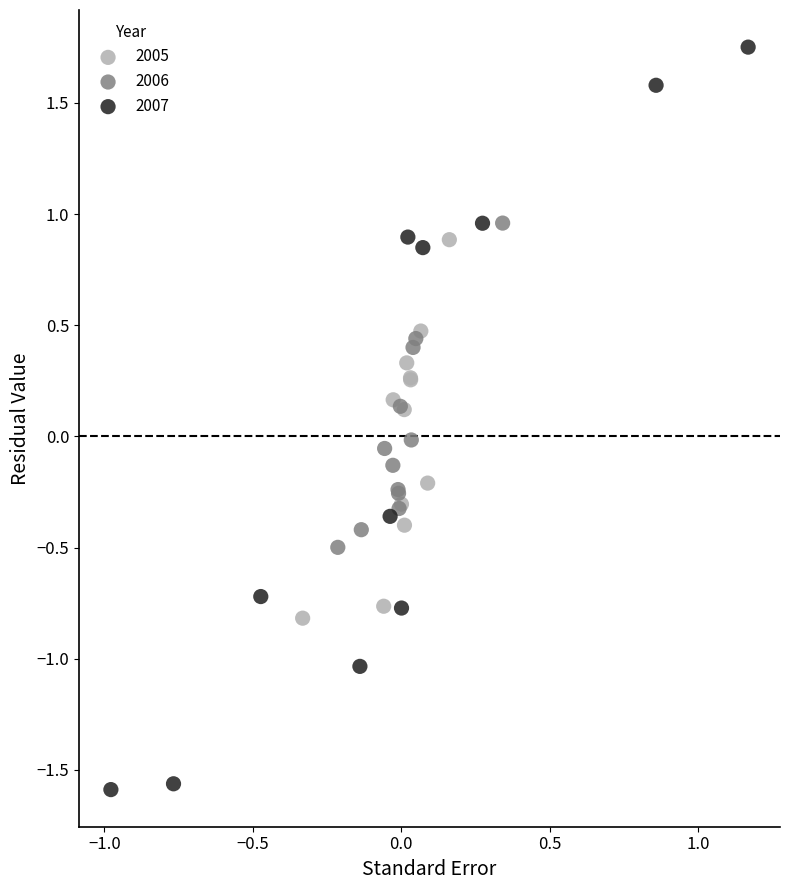

Which series has the largest Y range (max minus min)?

2007